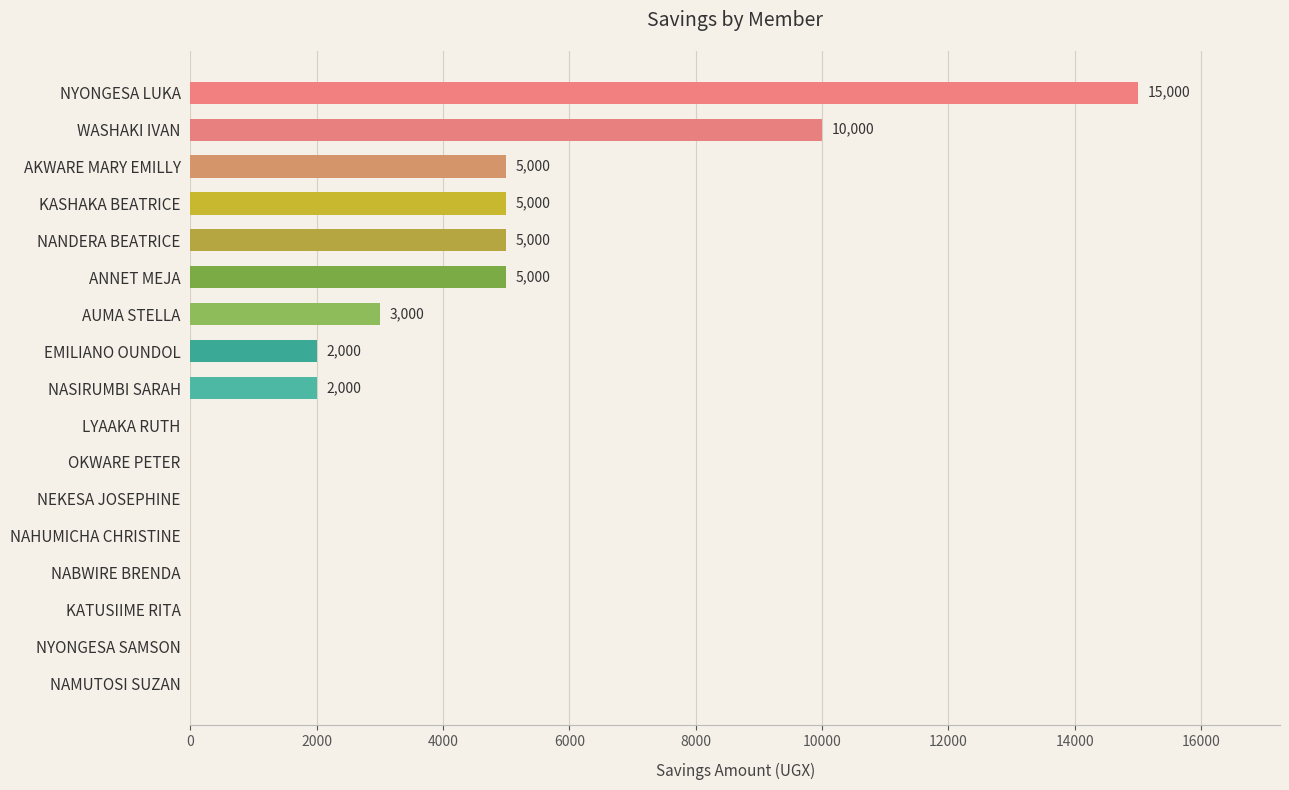

How many positive values are there?

9